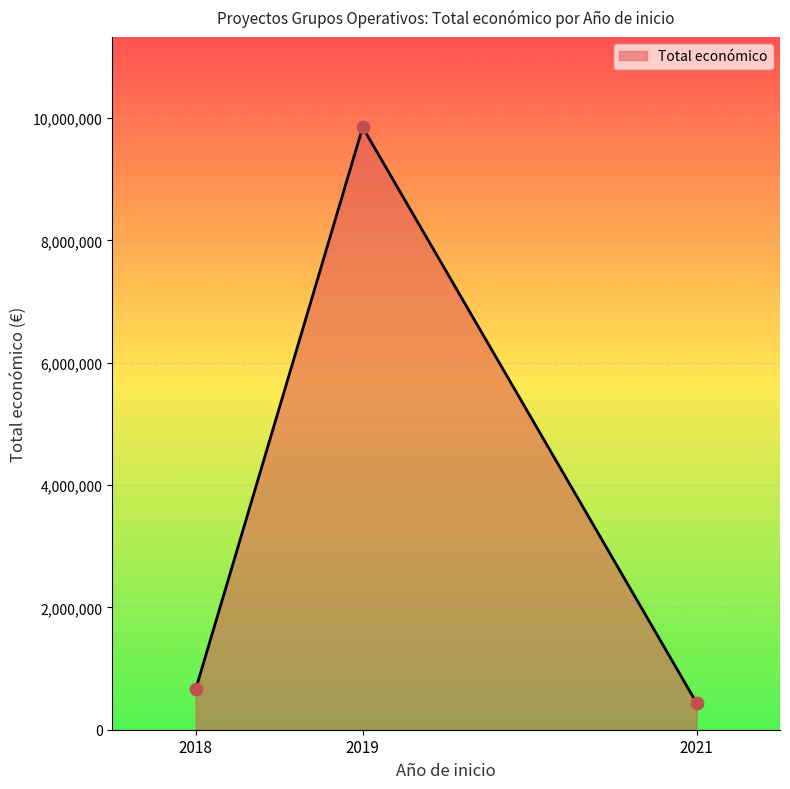

What is the change in value from 2019 to 2021?

-9407615